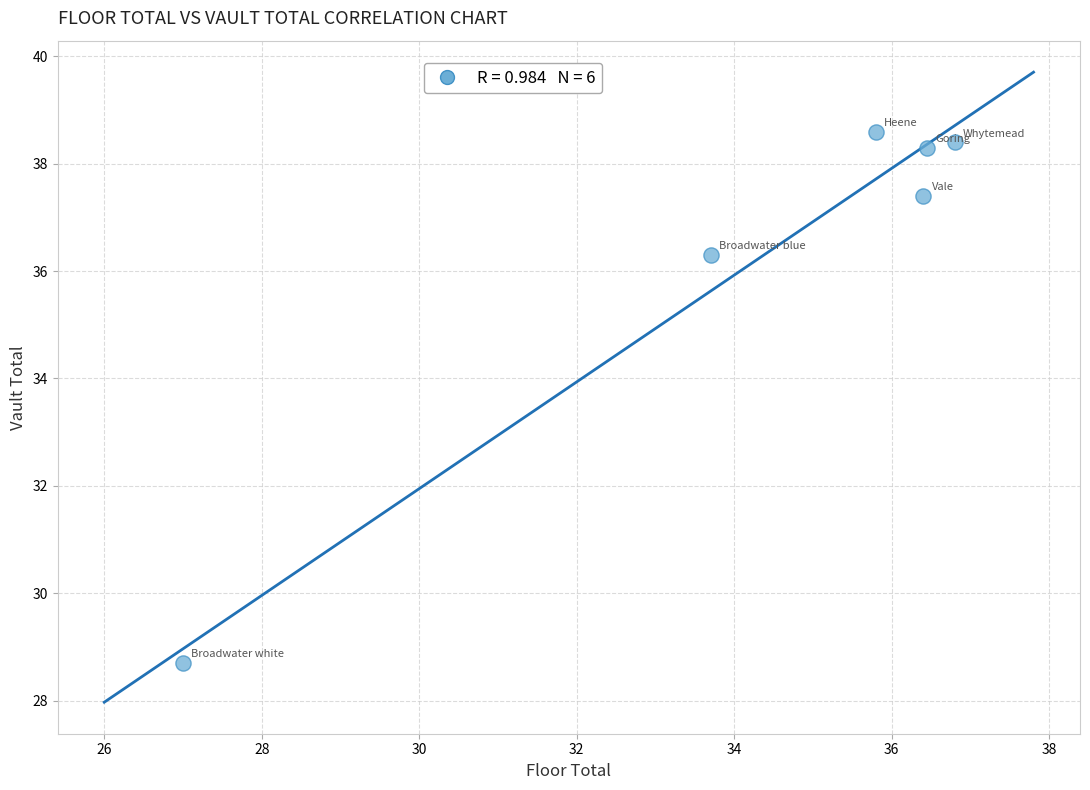

What is the range of Y values (max minus min)?

9.9